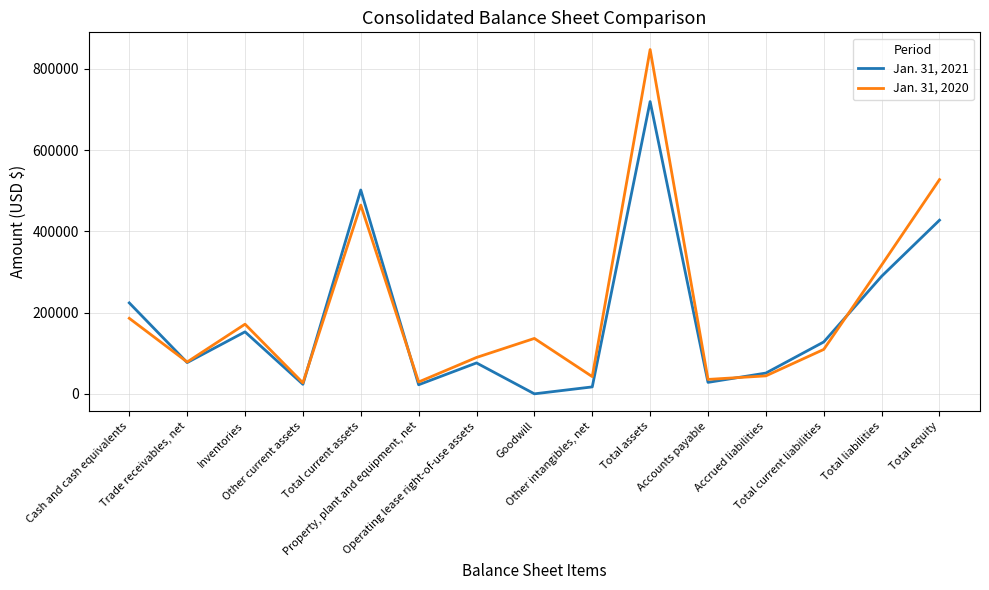

At which category is the sum across all series the highest?

Total assets